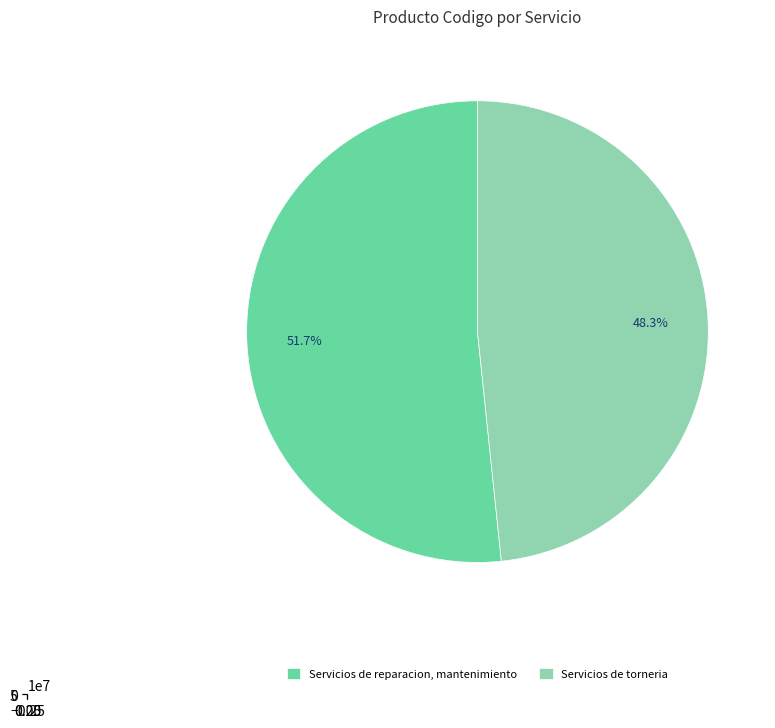

Does Servicios de reparacion, mantenimiento account for over 50% of the chart?

Yes